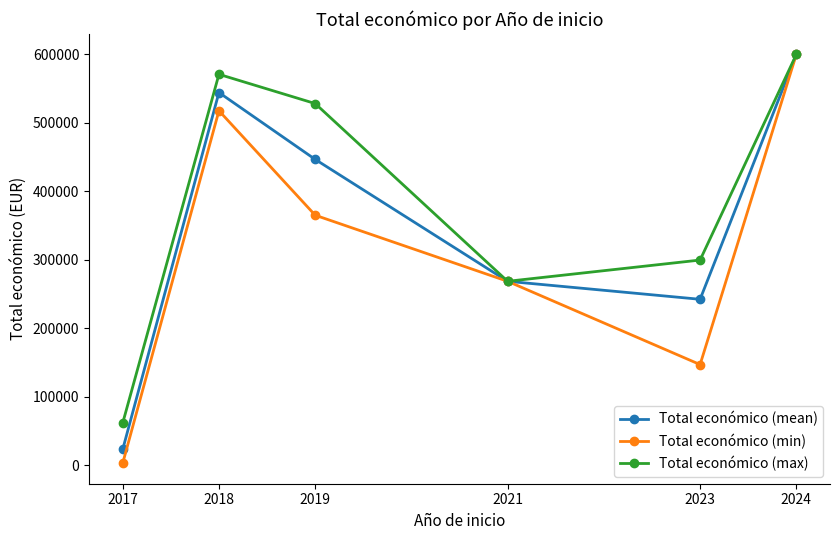

What is the sum of all Total económico (max) values?

2328084.0